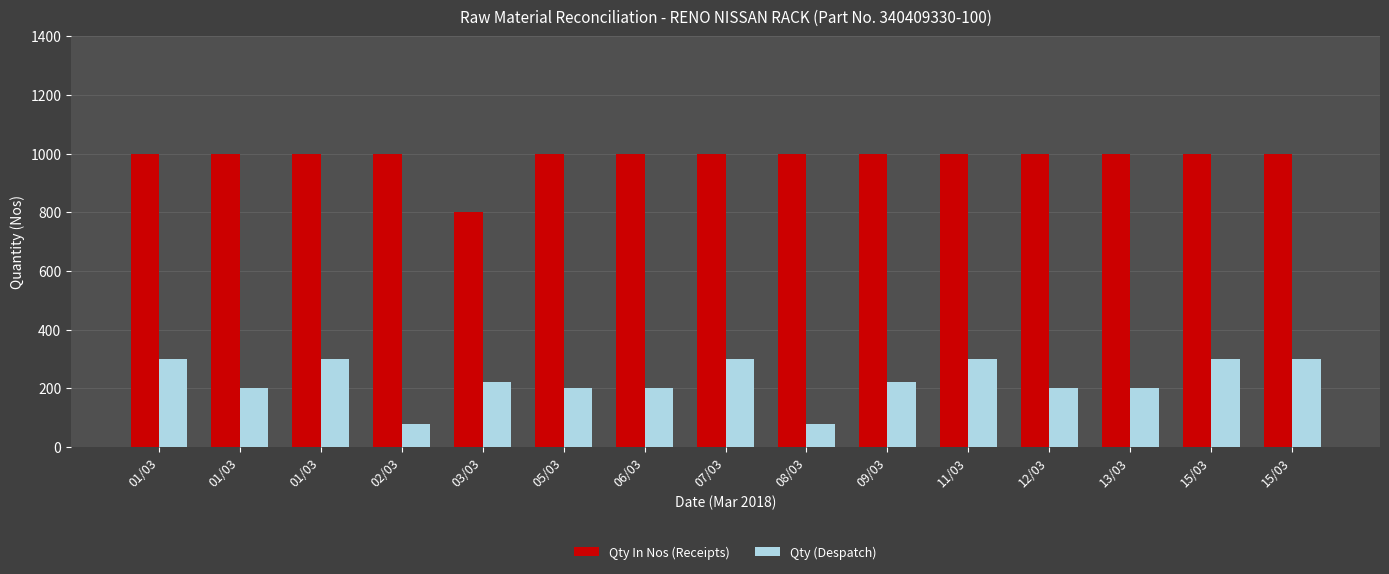

What is the difference between the maximum and minimum values in the Qty (Despatch) series?

221